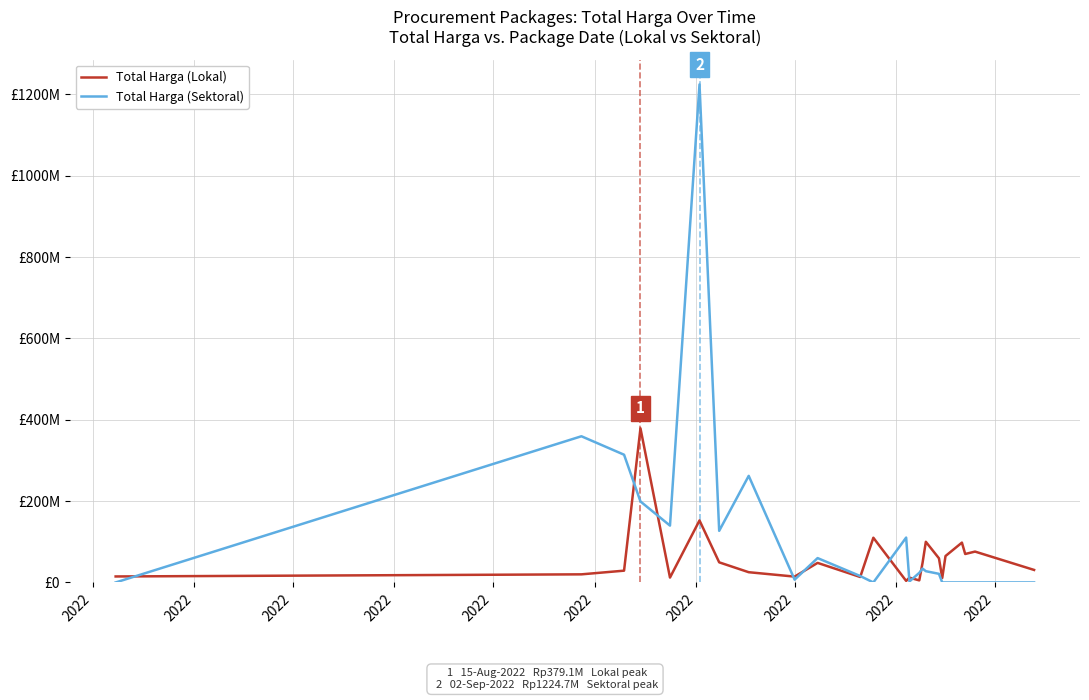

How many interior local peaks does the Total Harga (Sektoral) series have?

6